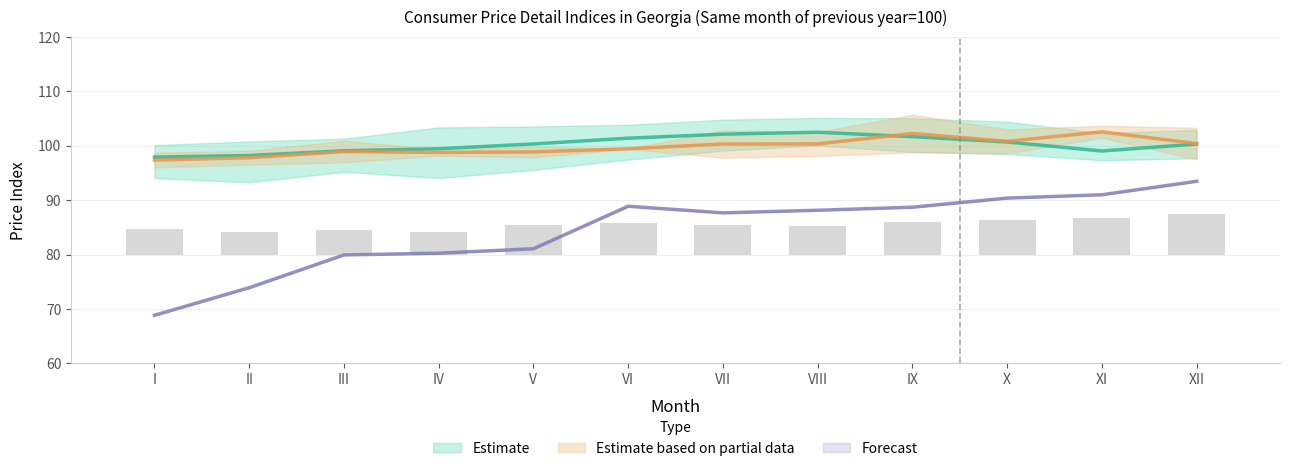

Read the Forecast value at VII.

87.7